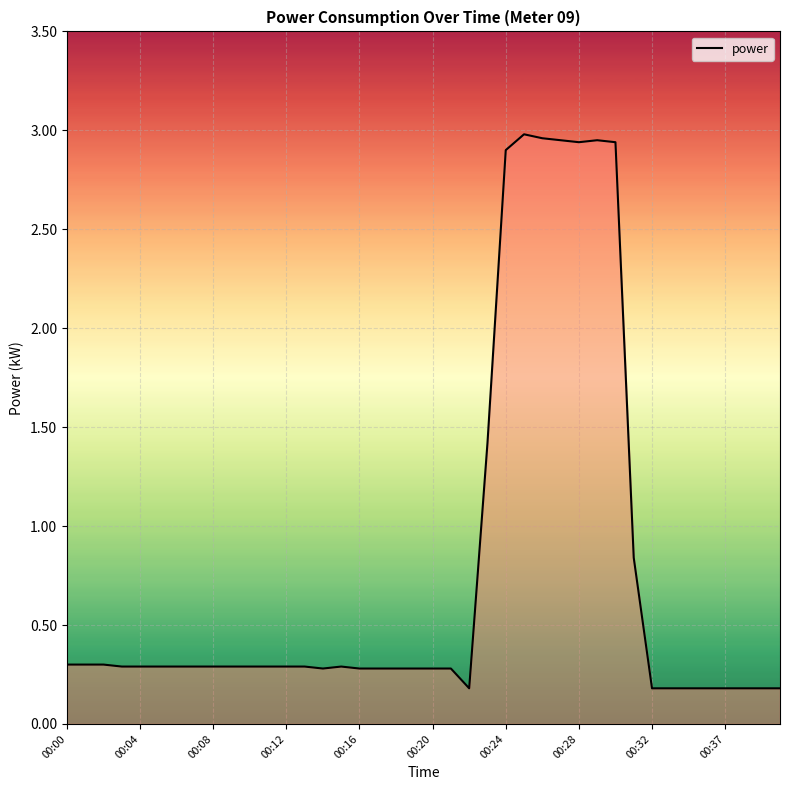

Where is the first local maximum?

15